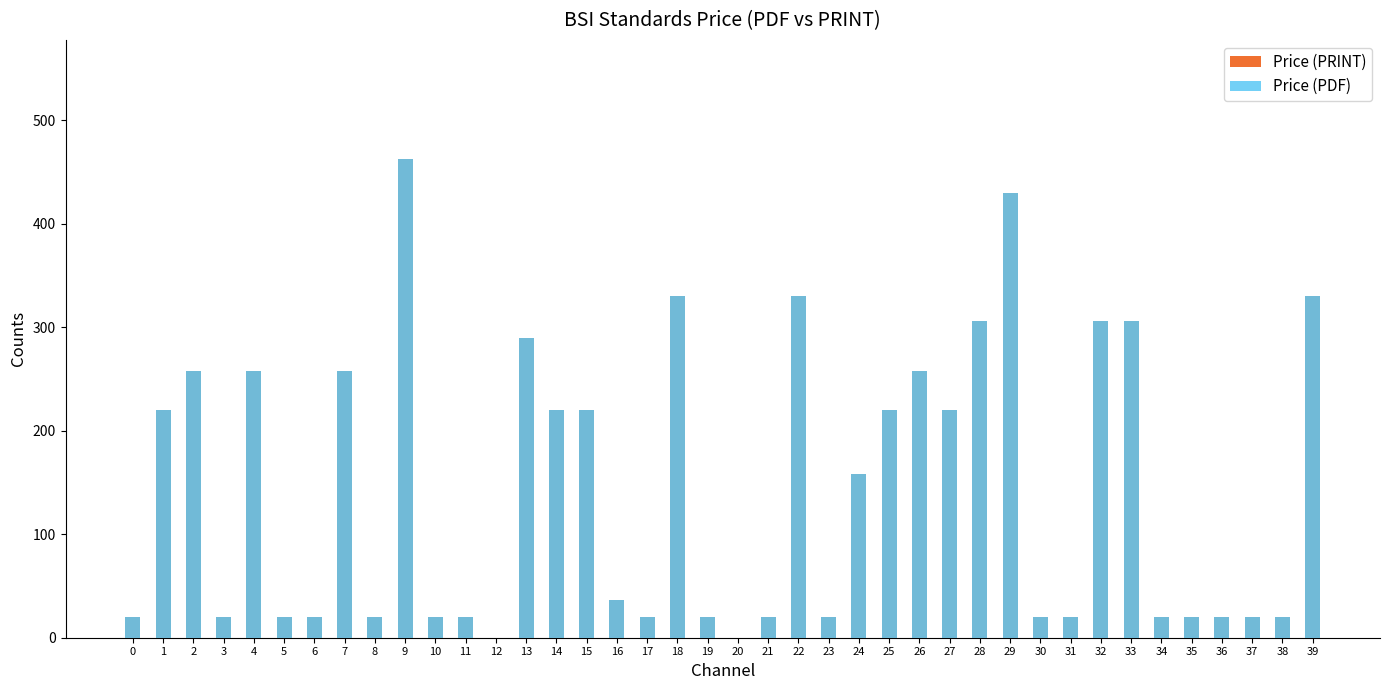

How many distinct data groups are displayed?

2